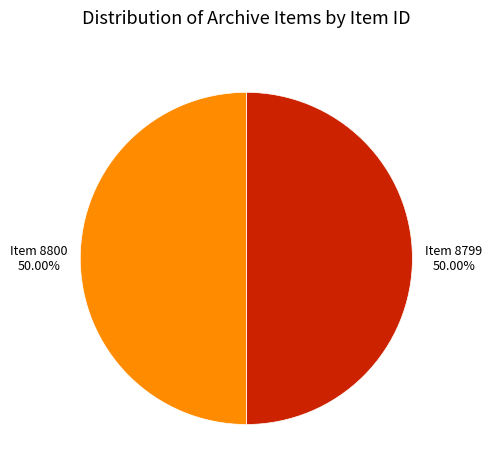

Combined, do Item 8800 and Item 8799 account for over 50%?

Yes